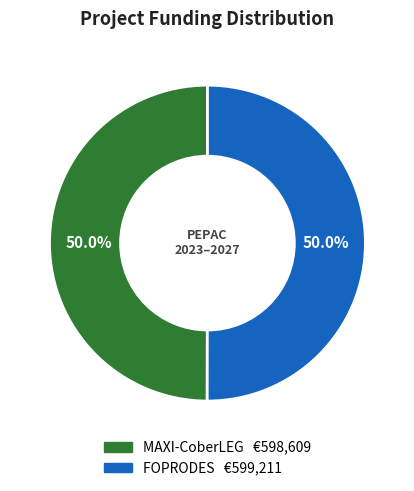

Approximately how many times larger is the value at MAXI-CoberLEG compared to FOPRODES?

1.0